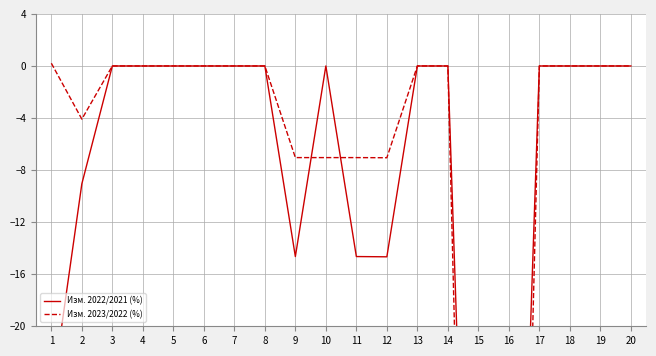

Which category has the lowest value in the Изм. 2023/2022 (%) series?

15